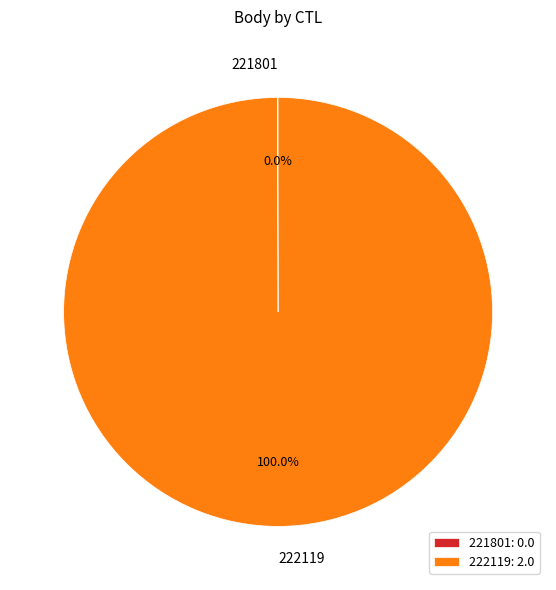

Does any single category account for the majority?

Yes